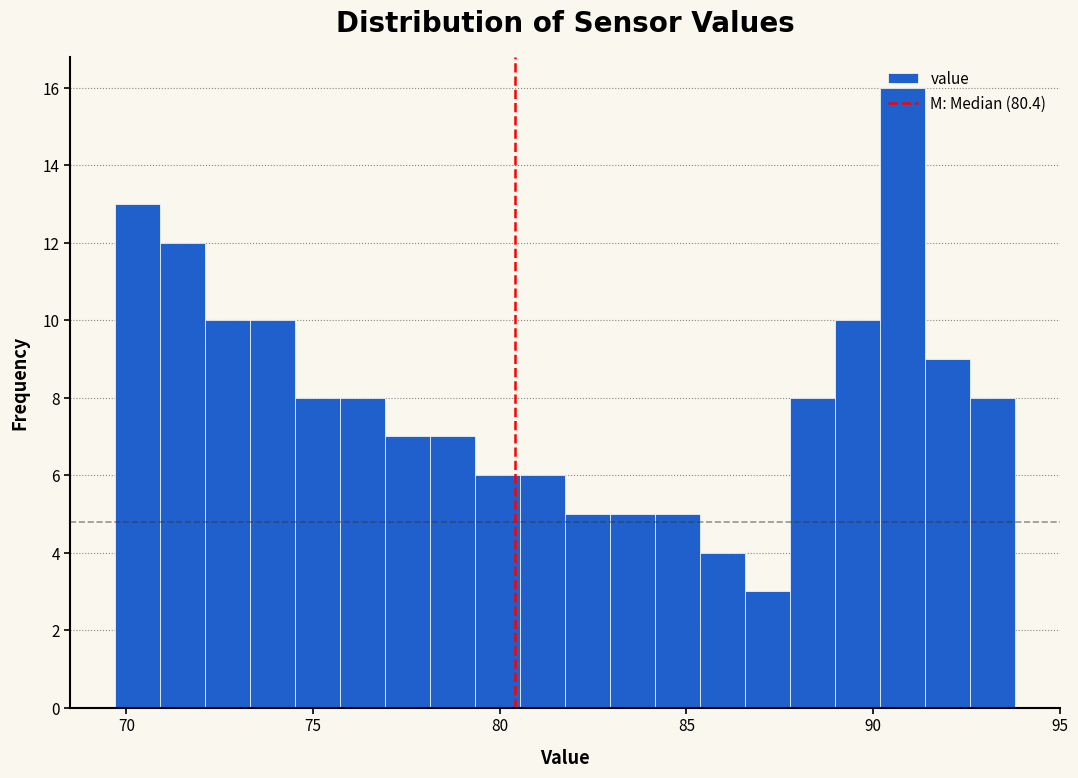

Around what value on the x-axis is the tallest bar? Give the approximate position of its centre, as read against the axis.

91.0